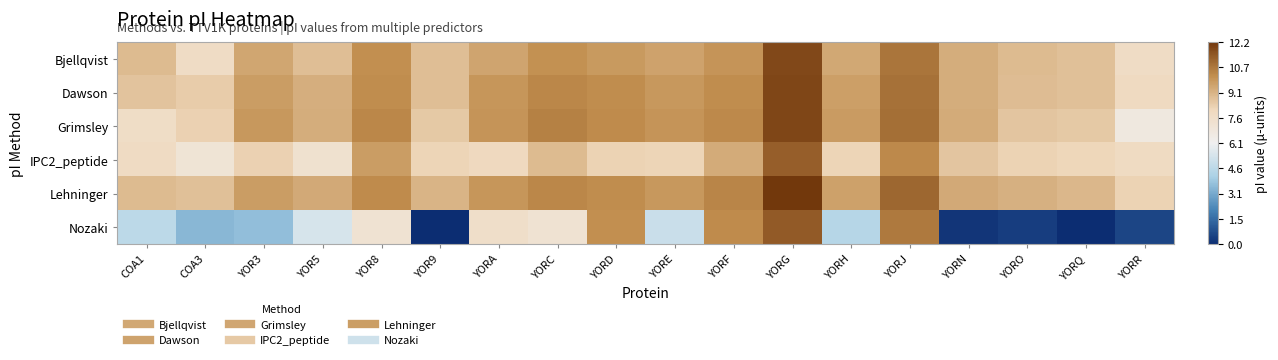

What is the total value across all series at YOR3?

50.8